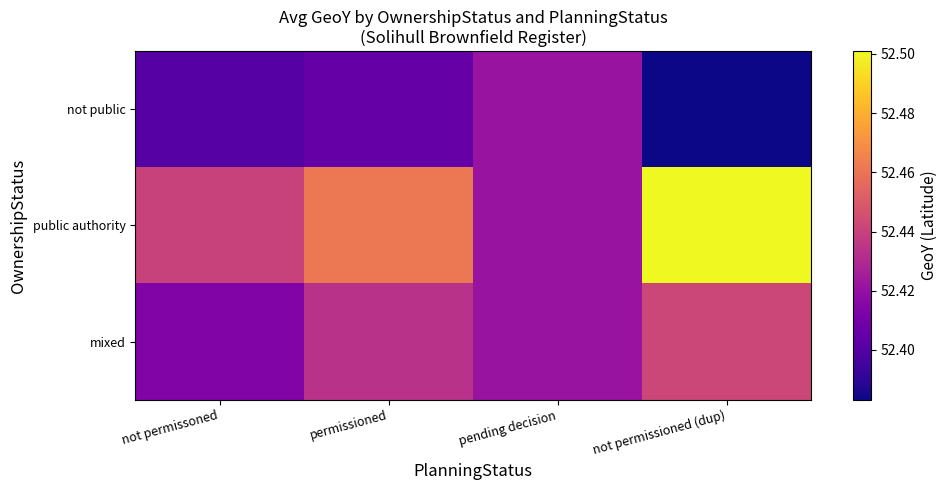

Which series has the widest spread of values?

public authority